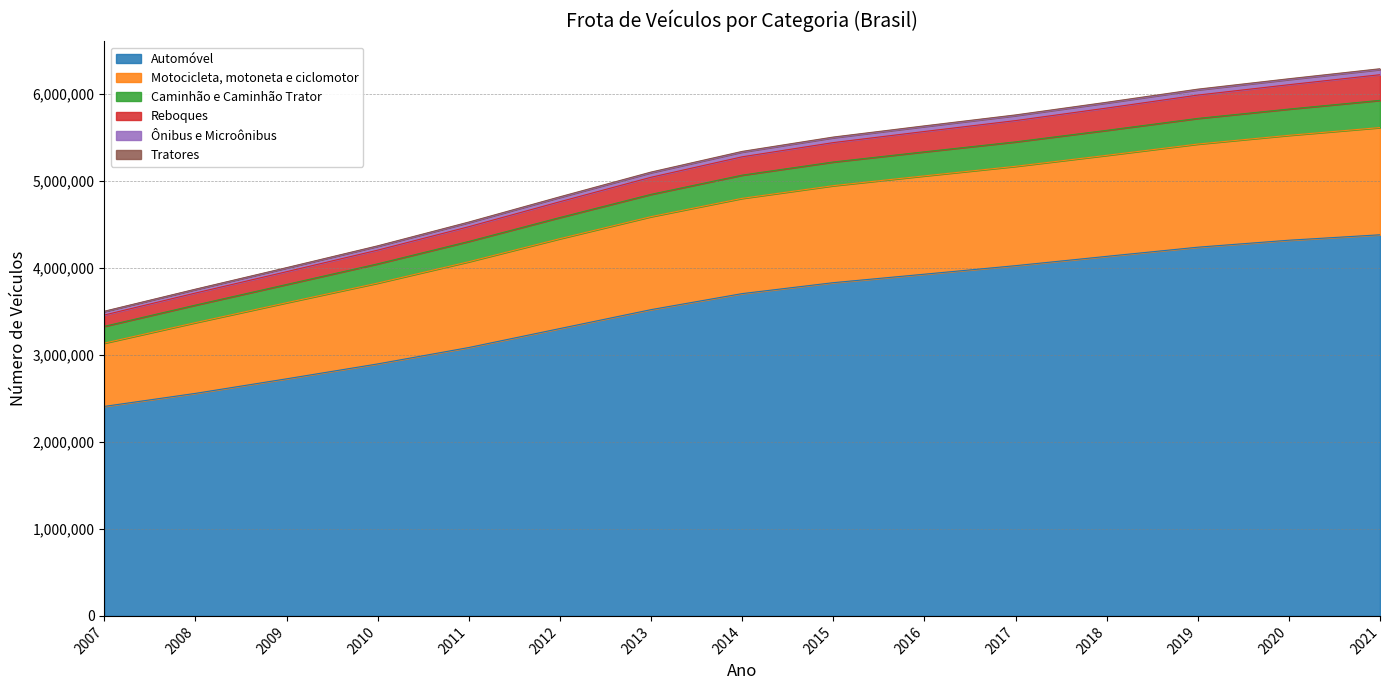

Reading left to right, extract all data points from this chart.

Automóvel: 2007=2409653	2008=2559453	2009=2726795	2010=2898284	2011=3086934	2012=3305134	2013=3522607	2014=3707055	2015=3832828	2016=3930356	2017=4028444	2018=4135423	2019=4240842	2020=4321142	2021=4383723
Motocicleta, motoneta e ciclomotor: 2007=3137378	2008=3373229	2009=3602289	2010=3828108	2011=4073696	2012=4338976	2013=4592315	2014=4802762	2015=4948604	2016=5061352	2017=5171237	2018=5297357	2019=5427157	2020=5527780	2021=5616977
Caminhão e Caminhão Trator: 2007=3460680	2008=3713651	2009=3959080	2010=4206930	2011=4476549	2012=4764143	2013=5045363	2014=5280541	2015=5443942	2016=5571665	2017=5696955	2018=5841096	2019=5990588	2020=6109832	2021=6224932
Reboques: 2007=3500676	2008=3754070	2009=4001244	2010=4251451	2011=4524190	2012=4814362	2013=5098286	2014=5335660	2015=5500355	2016=5628893	2017=5754669	2018=5899918	2019=6050534	2020=6169907	2021=6284841
Ônibus e Microônibus: 2007=3330696	2008=3574762	2009=3811929	2010=4049287	2011=4307059	2012=4582342	2013=4848762	2014=5069757	2015=5221119	2016=5337997	2017=5452285	2018=5584865	2019=5722272	2020=5829626	2021=5930020
Tratores: 2007=3504076	2008=3757928	2009=4005544	2010=4256564	2011=4530059	2012=4820860	2013=5105166	2014=5342838	2015=5507792	2016=5636496	2017=5762404	2018=5907844	2019=6058722	2020=6178303	2021=6293475